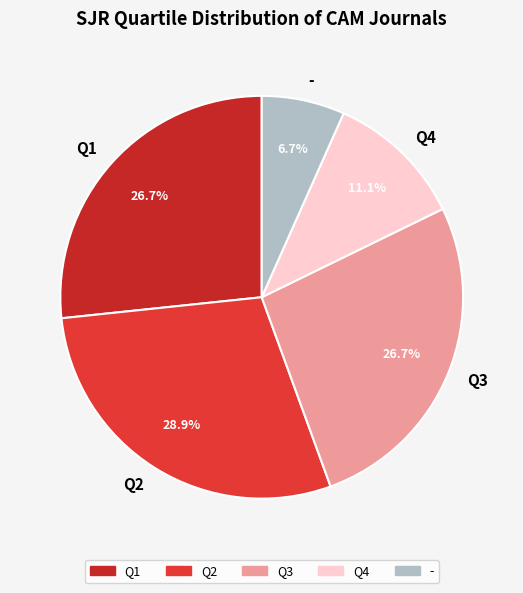

Count the number of slices in the pie.

5